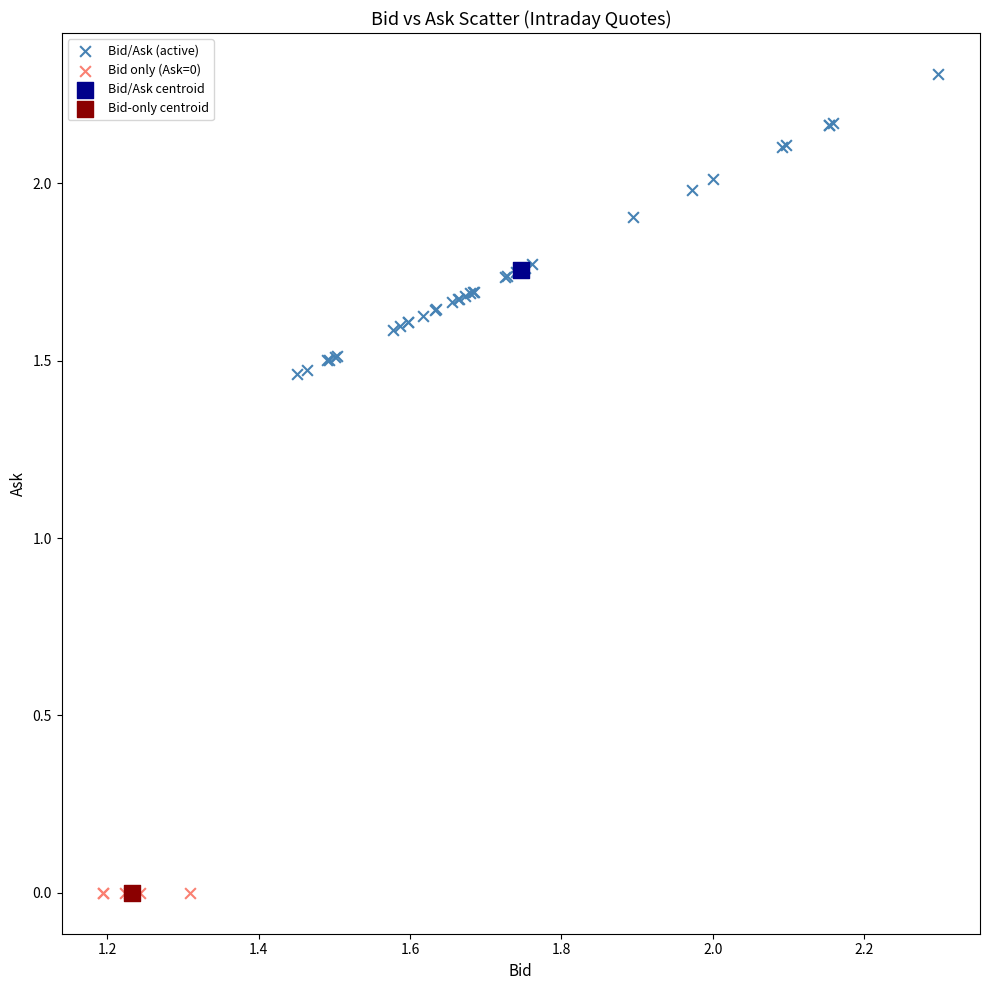

What are all the series names shown in the legend?

Bid/Ask (active), Bid only (Ask=0), Bid/Ask centroid, Bid-only centroid